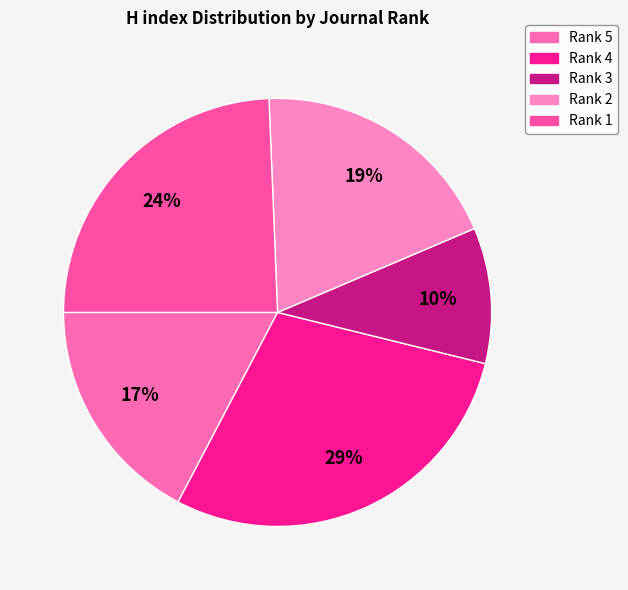

How many segments does this pie chart have?

5